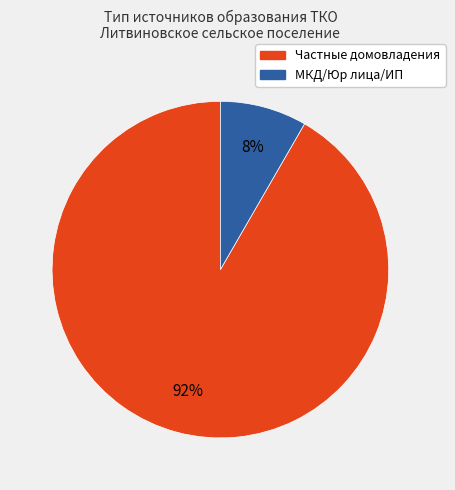

Count the number of slices in the pie.

2